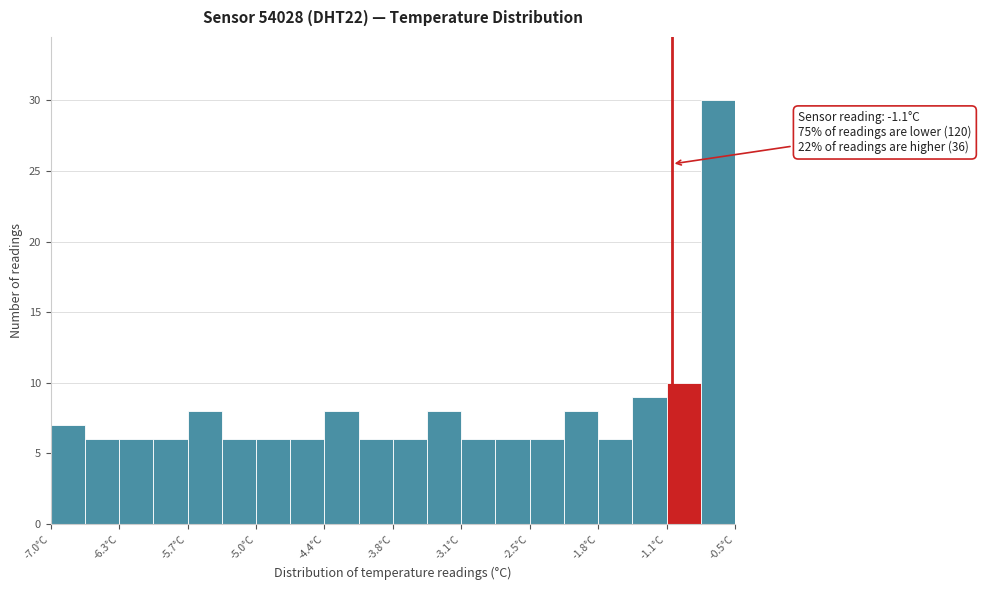

Read against the x-axis, roughly where is the centre of the tallest bar?

-0.7